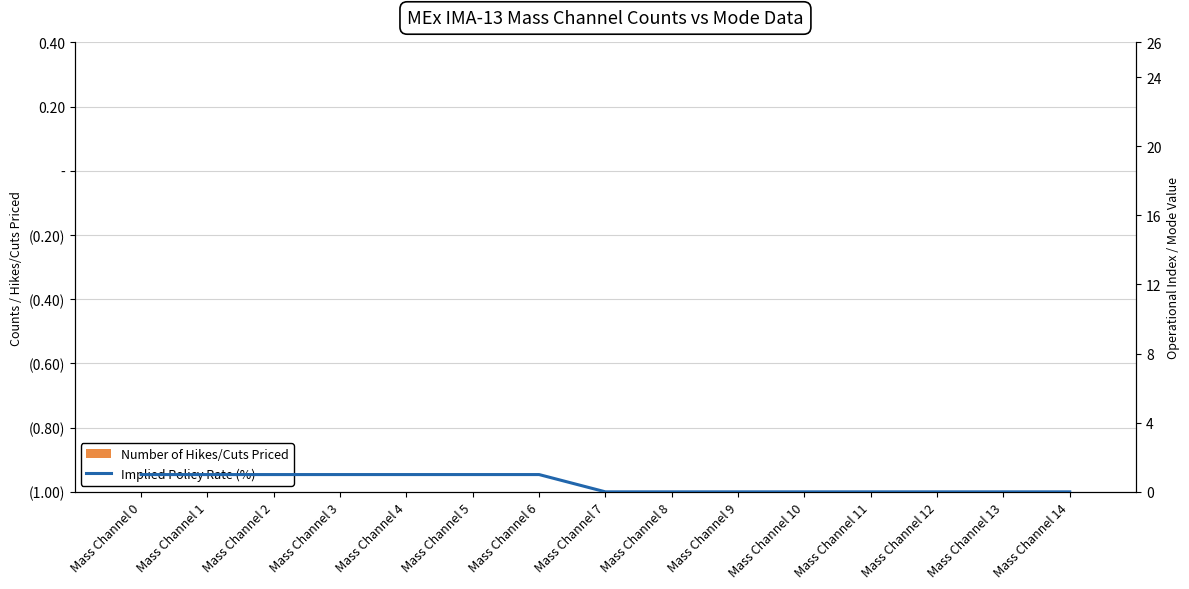

Rank the series by their maximum value, from highest to lowest.

Implied Policy Rate (%), Number of Hikes/Cuts Priced